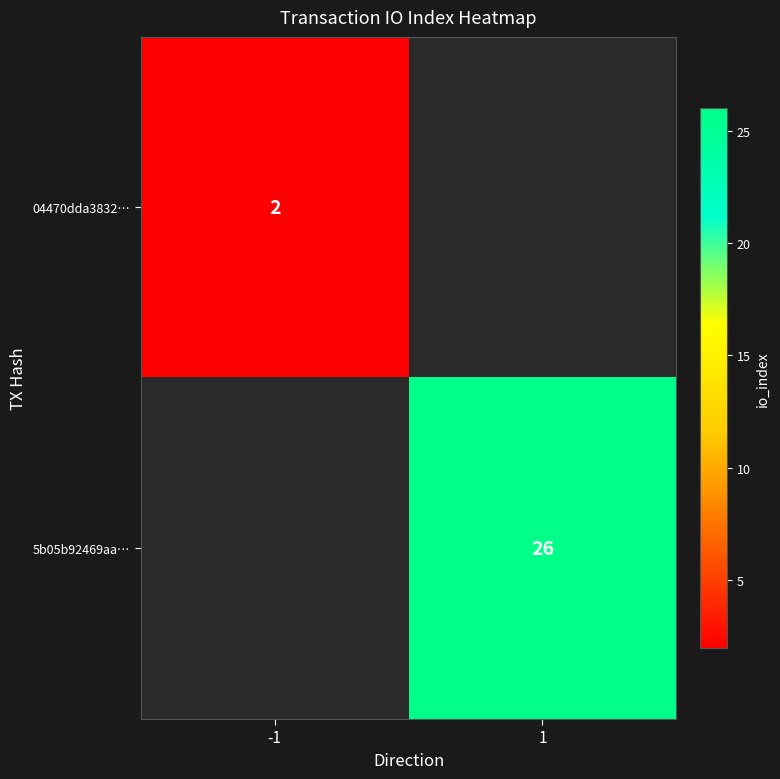

How many distinct data groups are displayed?

2